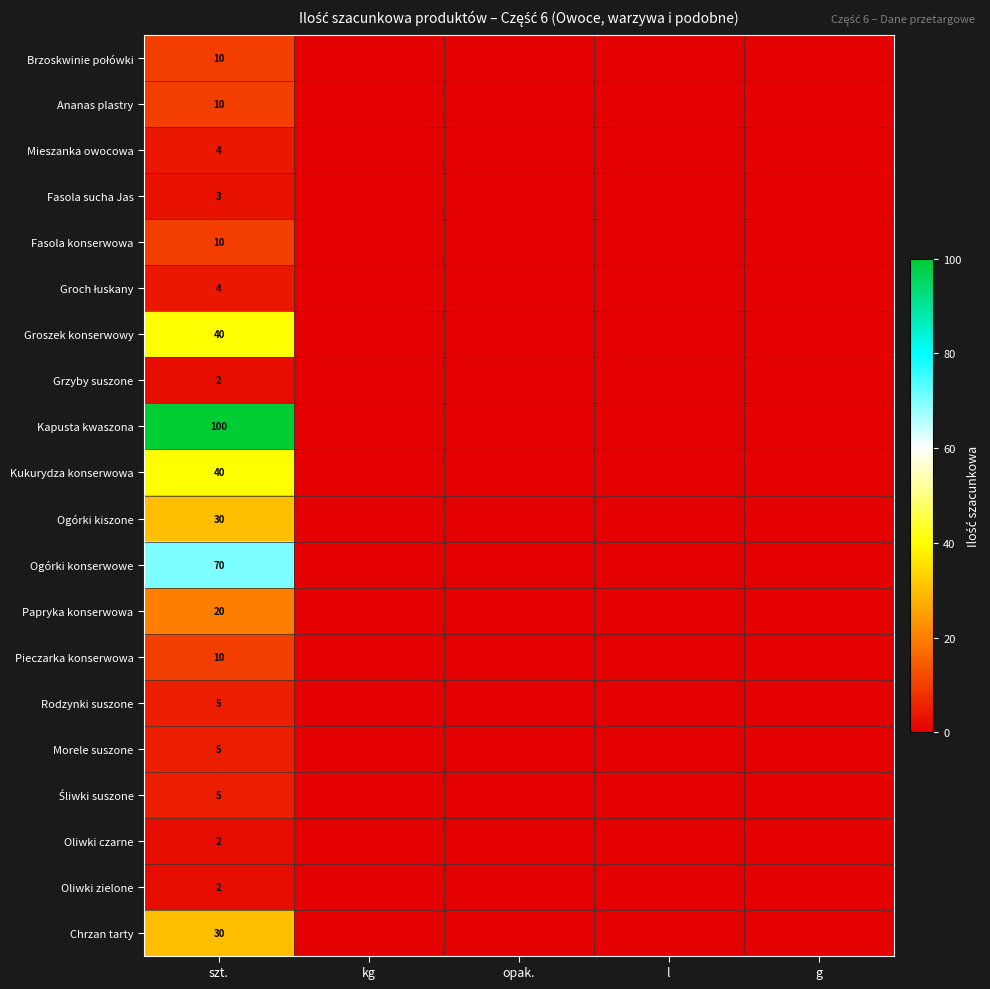

Is it true that Oliwki zielone equals 1 at szt.?

False